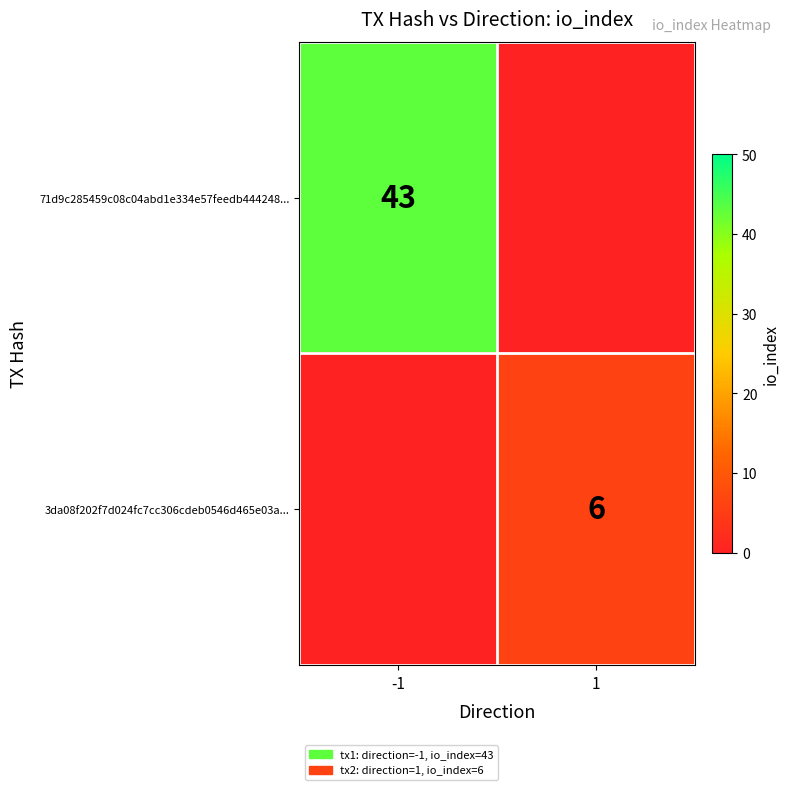

The value of 71d9c285459c08c04abd1e334e57feedb444248... at -1 is 43. True or false?

True